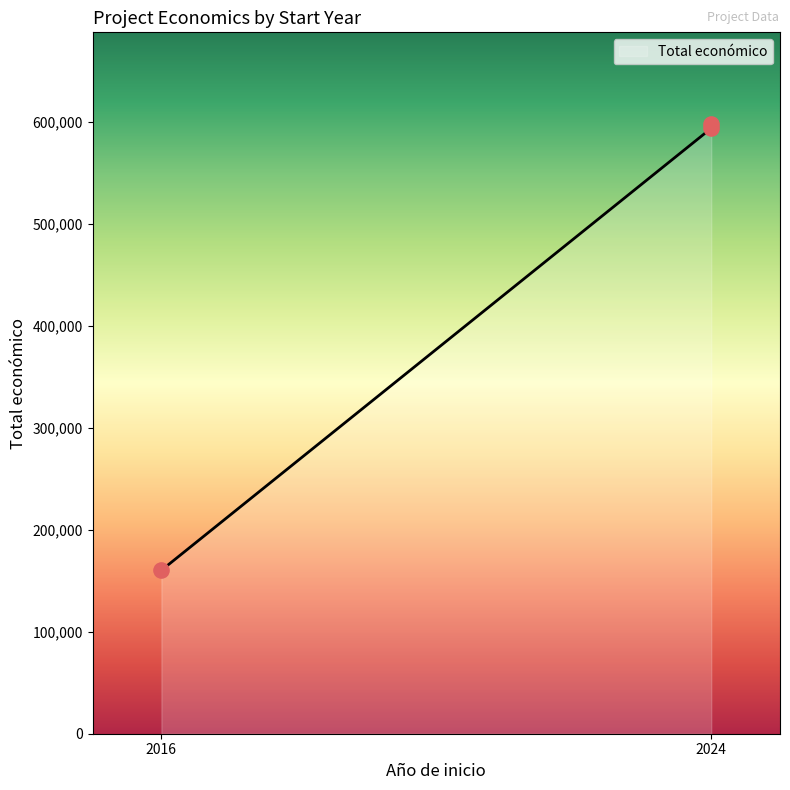

What is the change in value from 2016 to 2024?

+433489